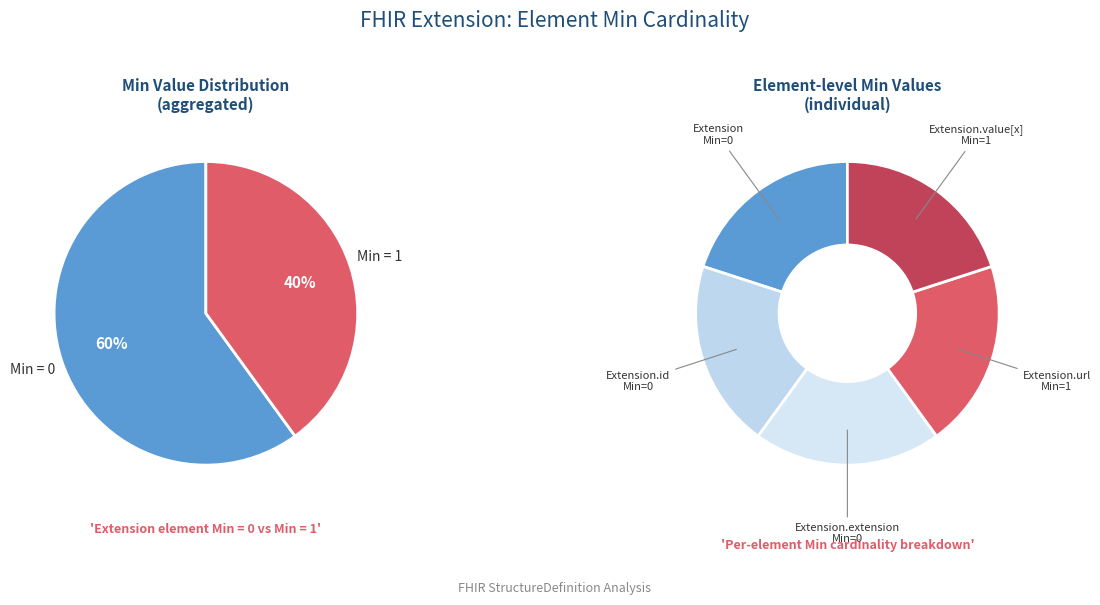

How many segments does this pie chart have?

5